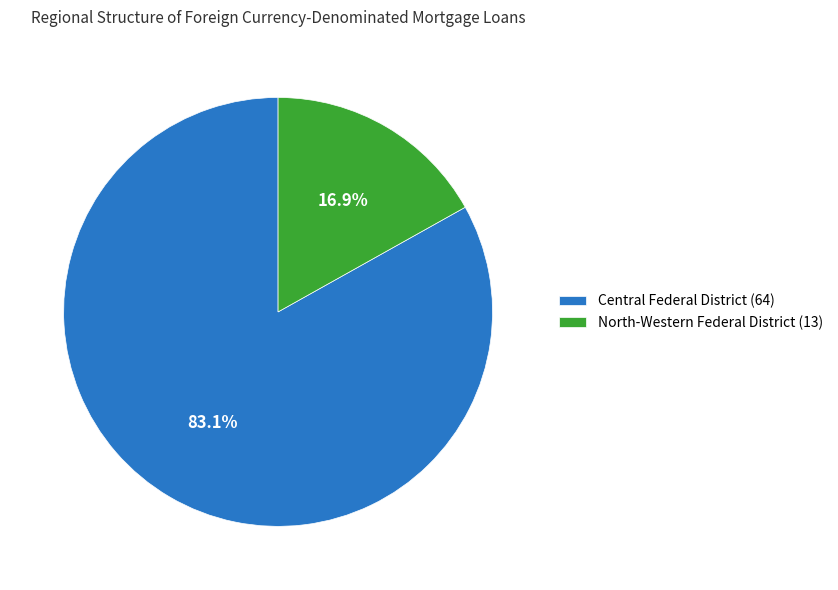

How many segments does this pie chart have?

2